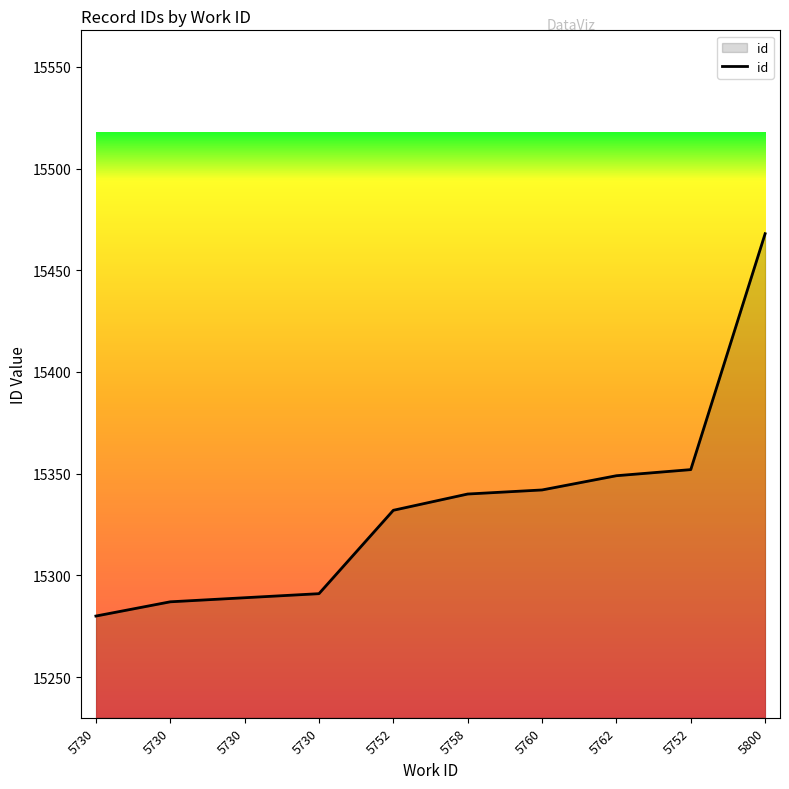

What is the minimum value shown in the chart?

15280